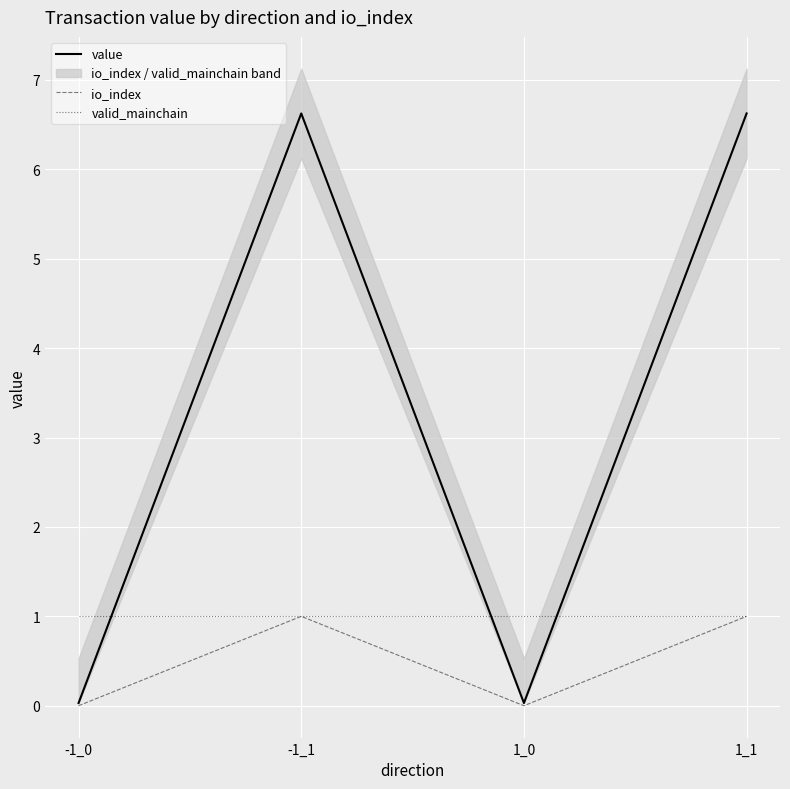

What are all the series names shown in the legend?

value, io_index, valid_mainchain